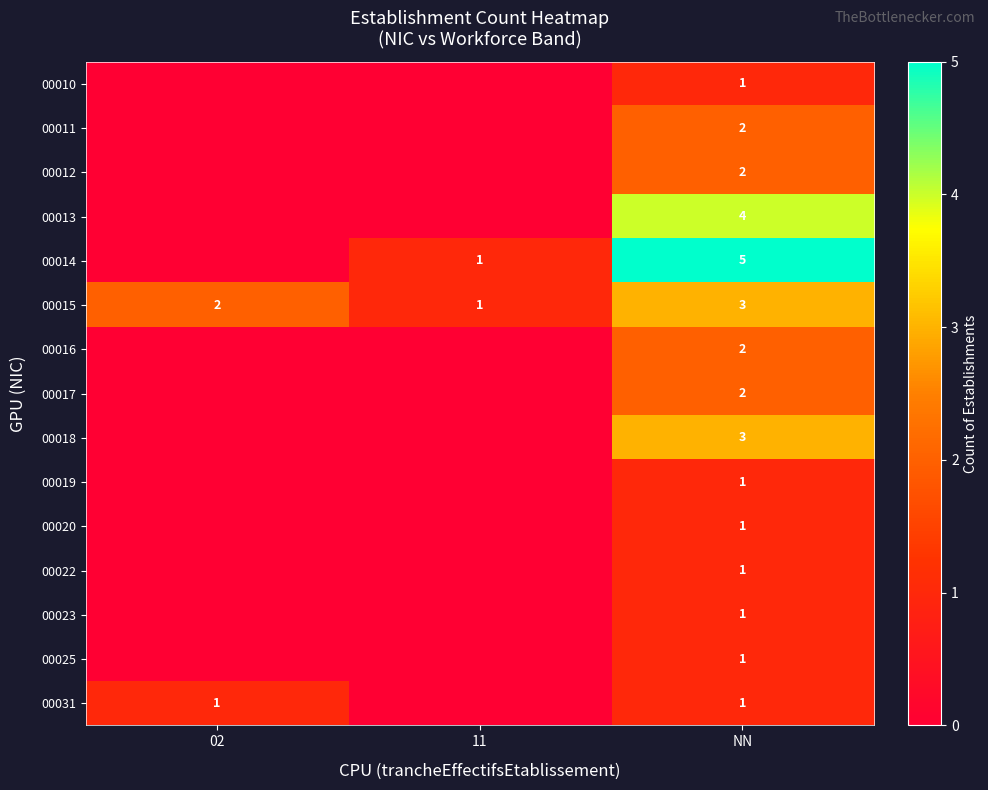

At which label does 00015 reach its peak?

NN